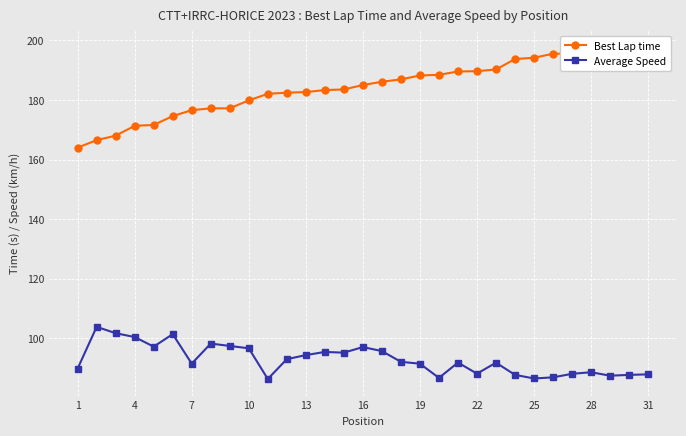

What is the minimum value for Average Speed?

86.4